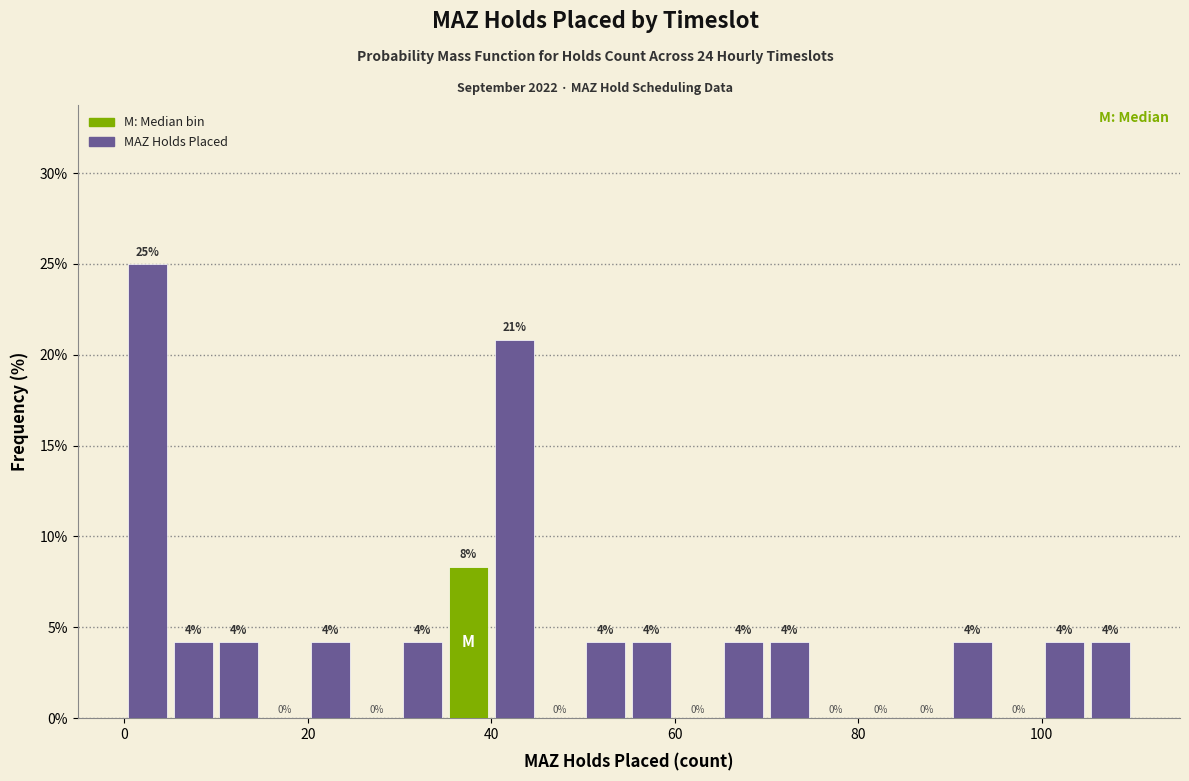

Around what value on the x-axis is the tallest bar? Give the approximate position of its centre, as read against the axis.

2